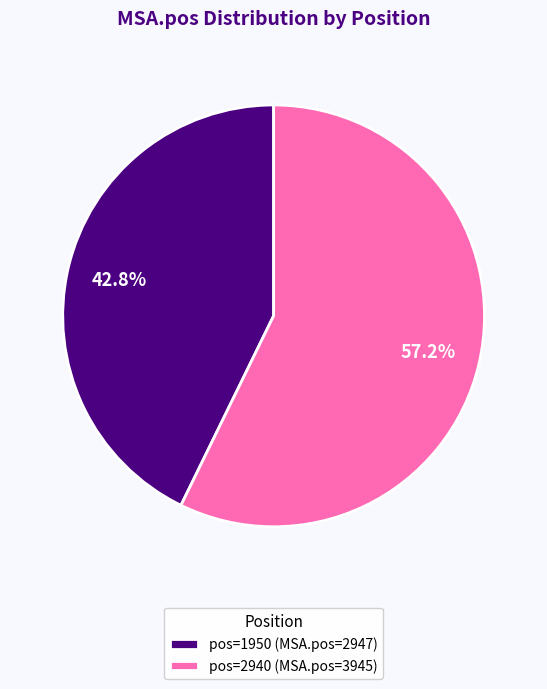

Approximately how many times larger is the value at pos=1950 (MSA.pos=2947) compared to pos=2940 (MSA.pos=3945)?

0.7